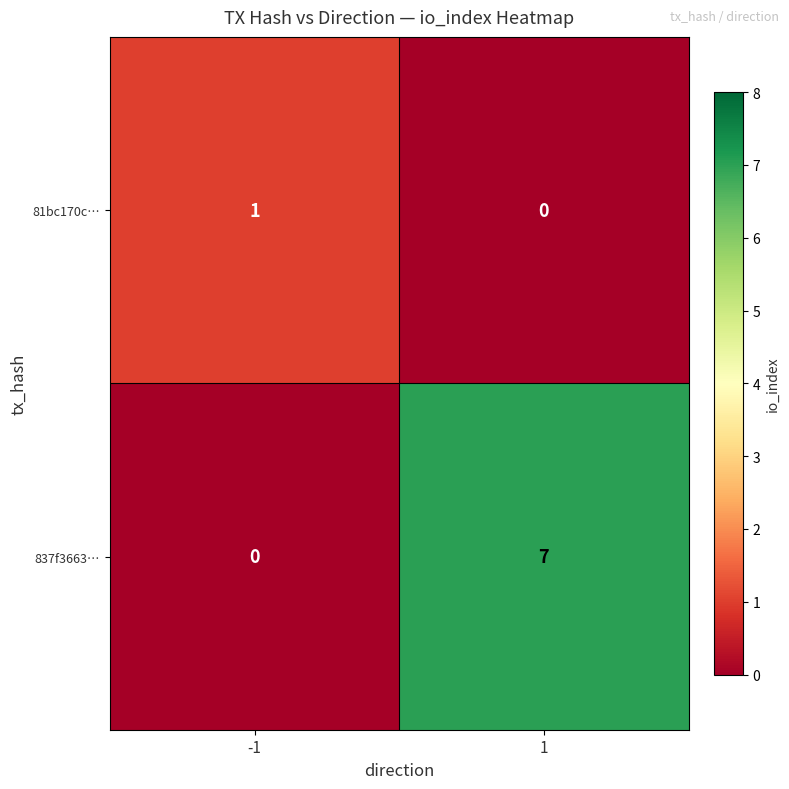

What is the sum of the 837f3663… values at -1 and 1?

7